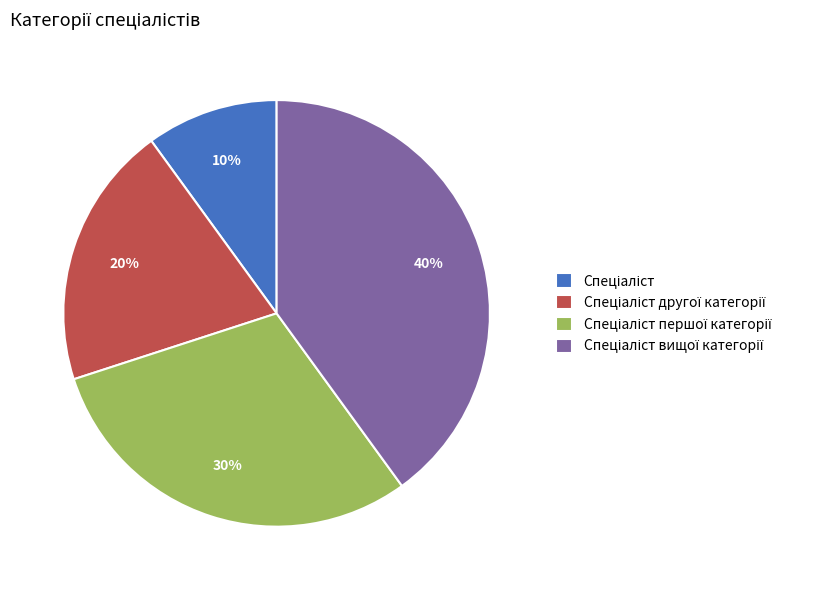

To the nearest percent, what is the average slice percentage?

25%